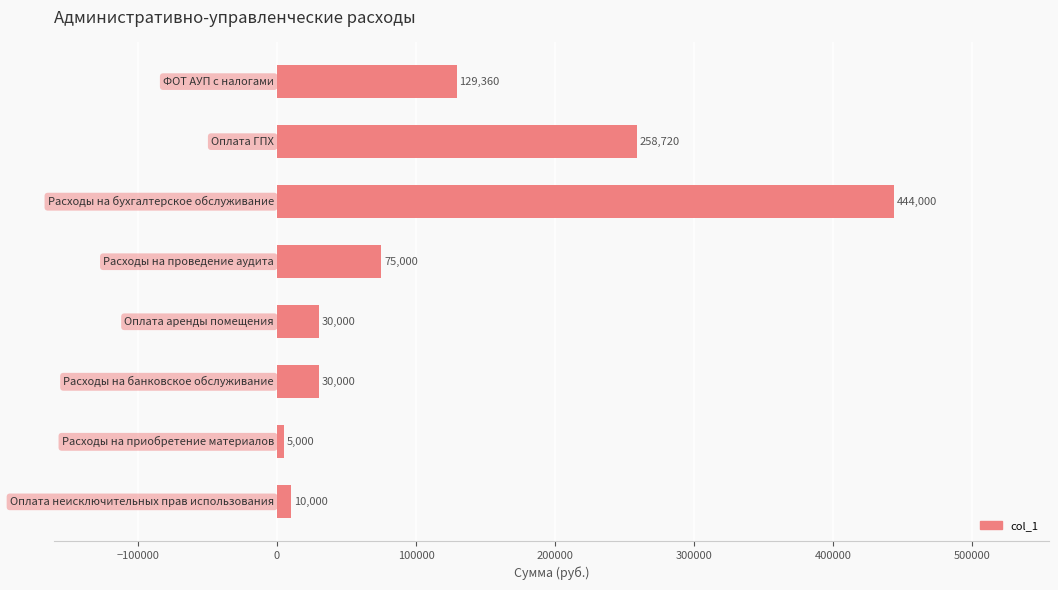

What is the difference between the maximum and minimum values?

439000